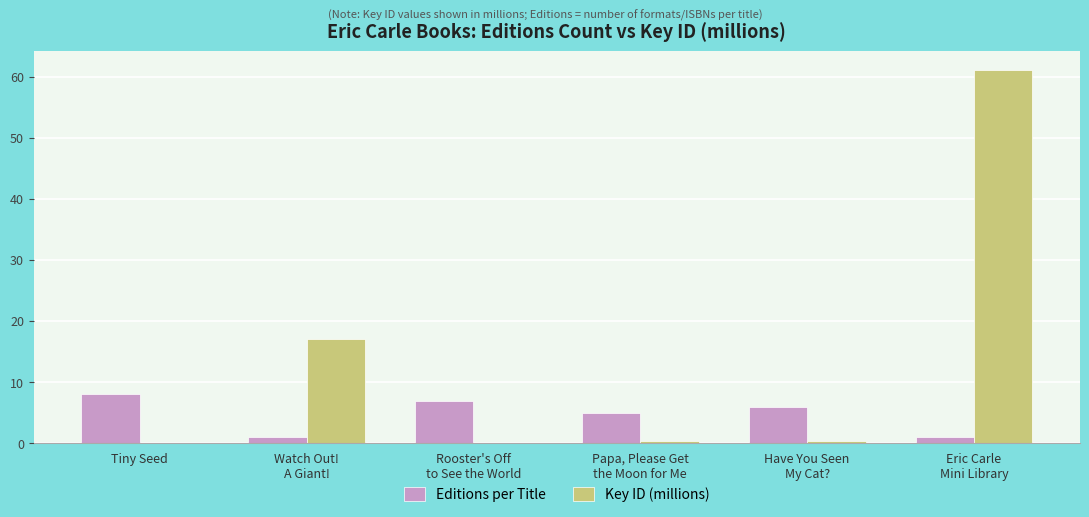

What are all the series names shown in the legend?

Editions per Title, Key ID (millions)